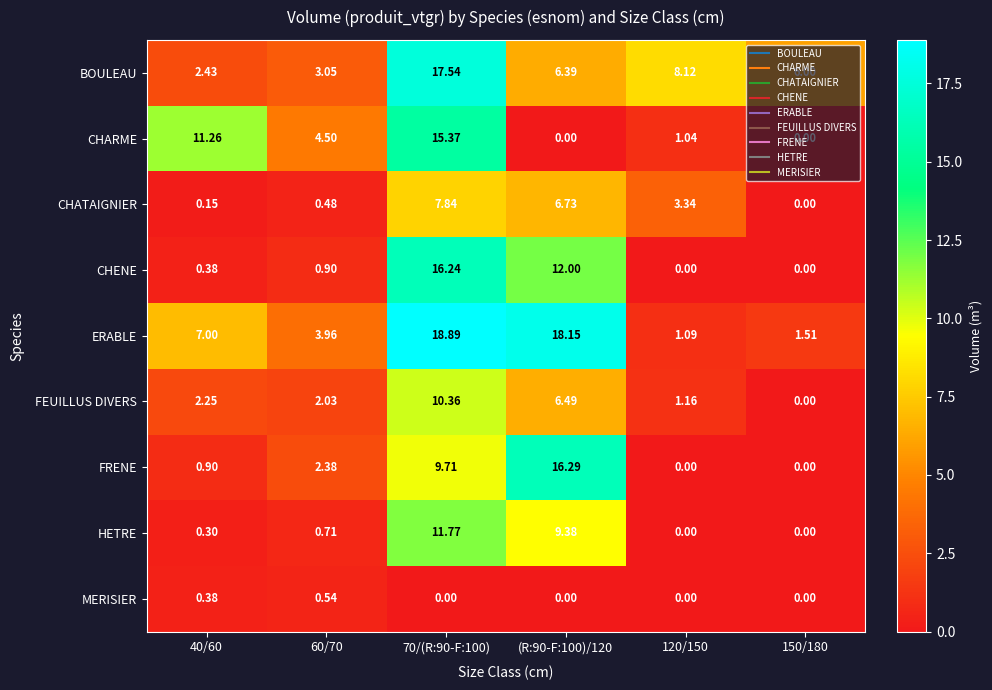

Is the value of FRENE at (R:90-F:100)/120 greater than the value of CHARME at 150/180?

Yes